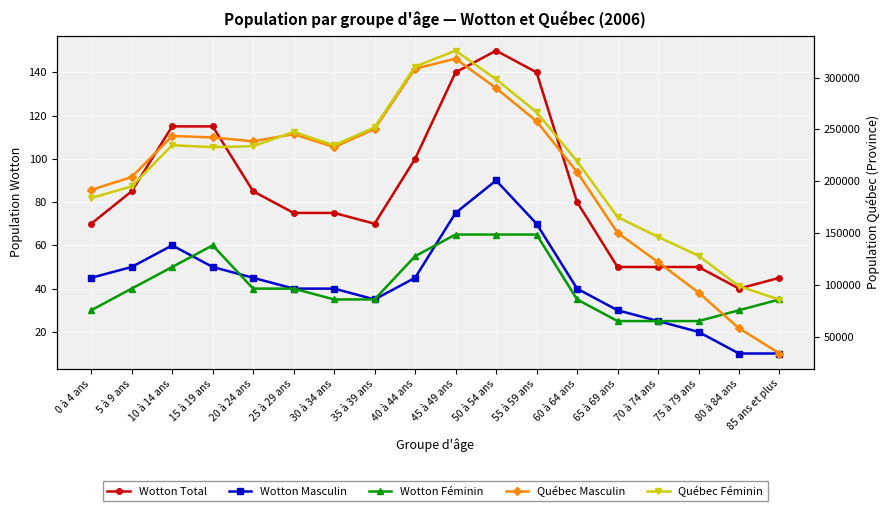

Is it true that Wotton Féminin equals 65 at 50 à 54 ans?

True